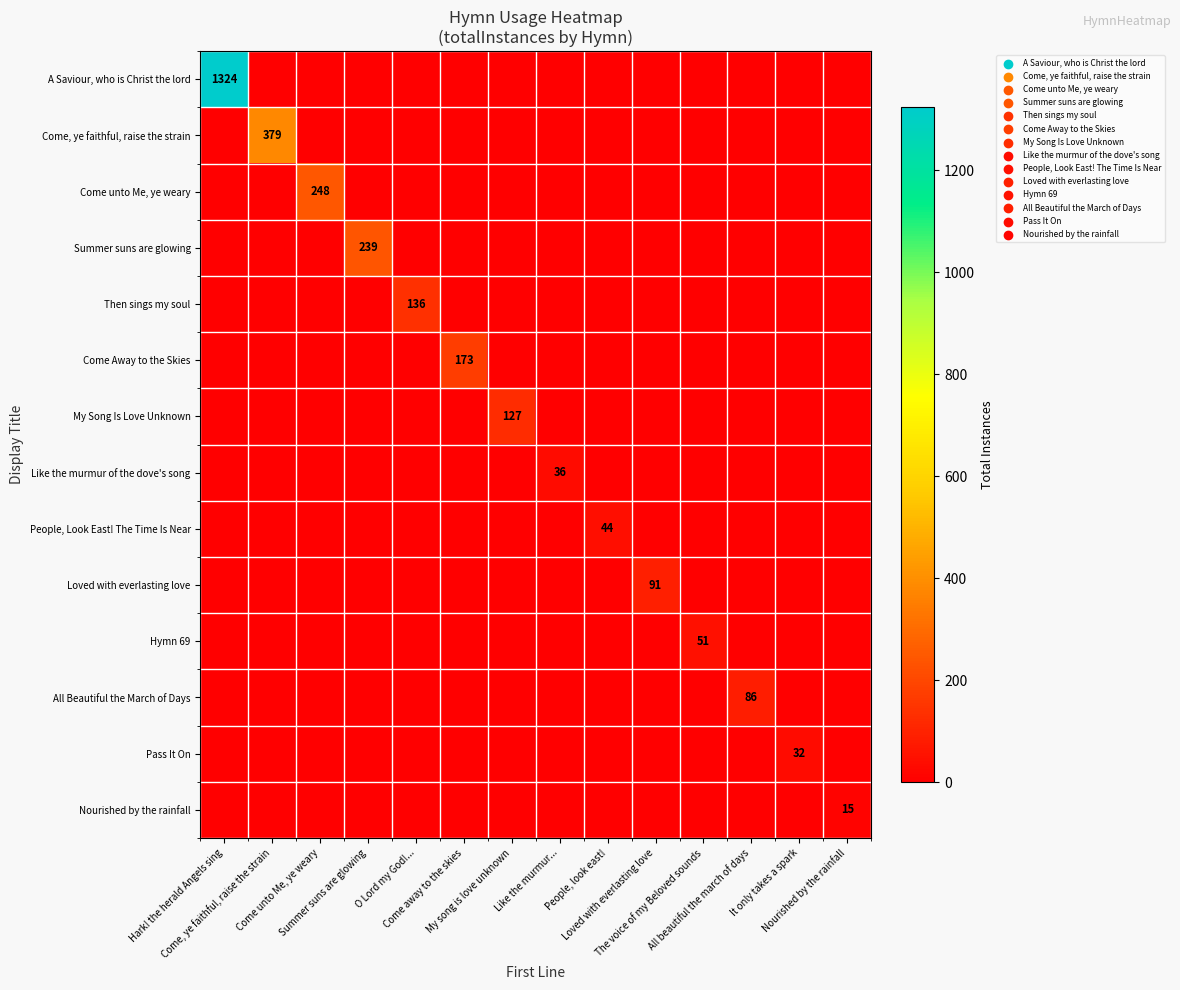

What is the average value of the All Beautiful the March of Days series?

6